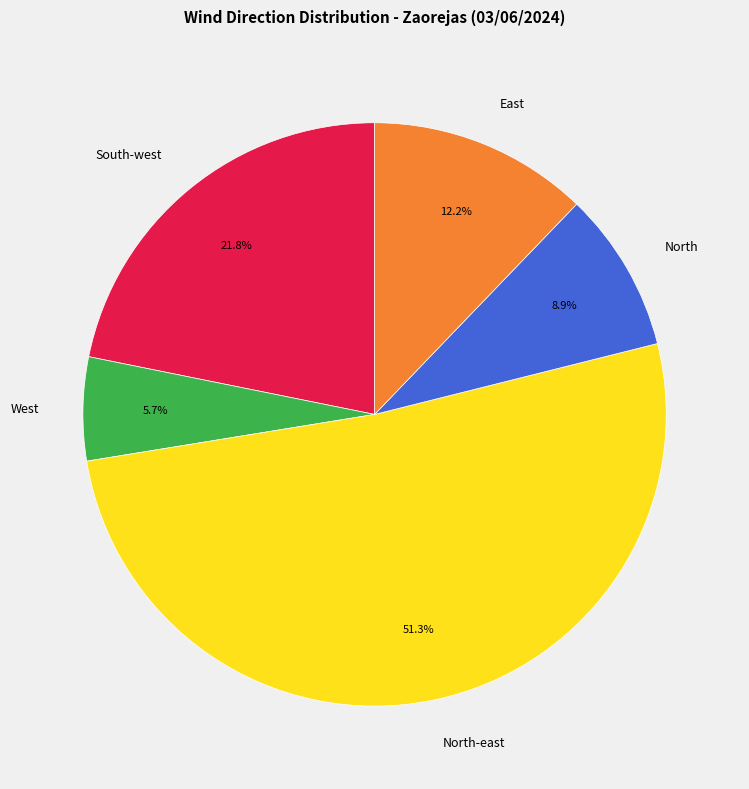

Rank the categories by value from lowest to highest.

West, North, East, South-west, North-east